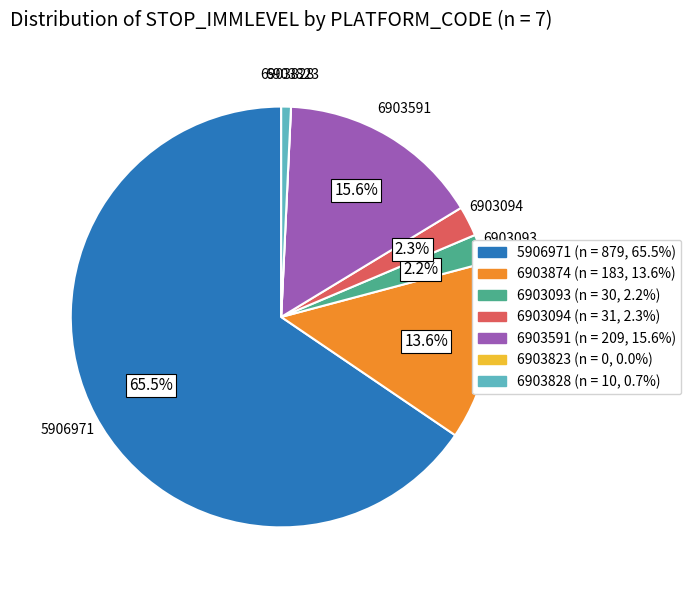

Is there a majority slice in this chart?

Yes